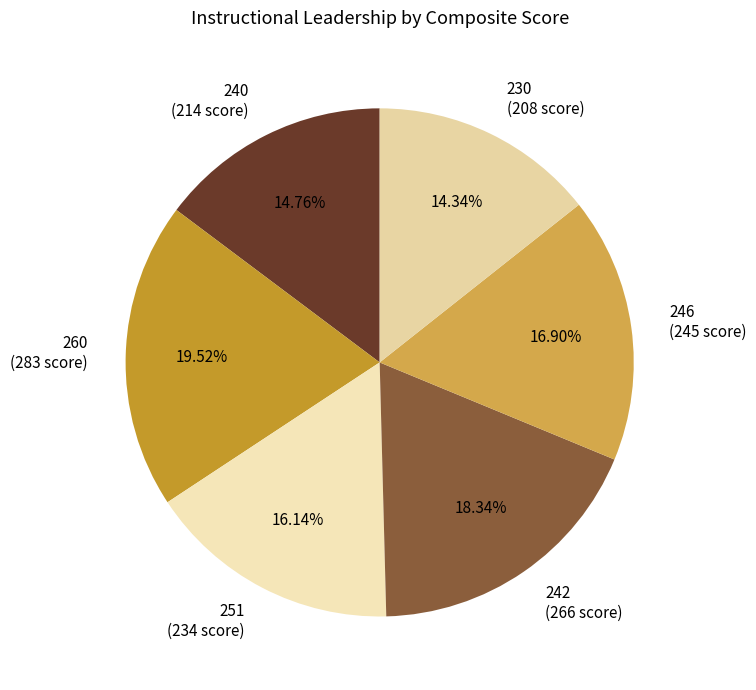

How many segments does this pie chart have?

6